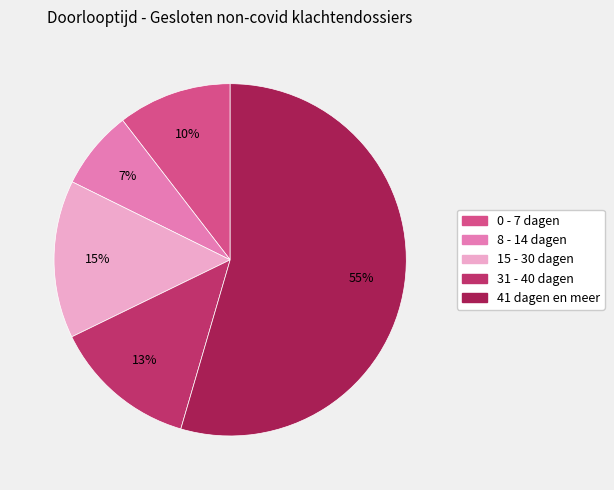

Is there any slice that represents more than half of the pie?

Yes